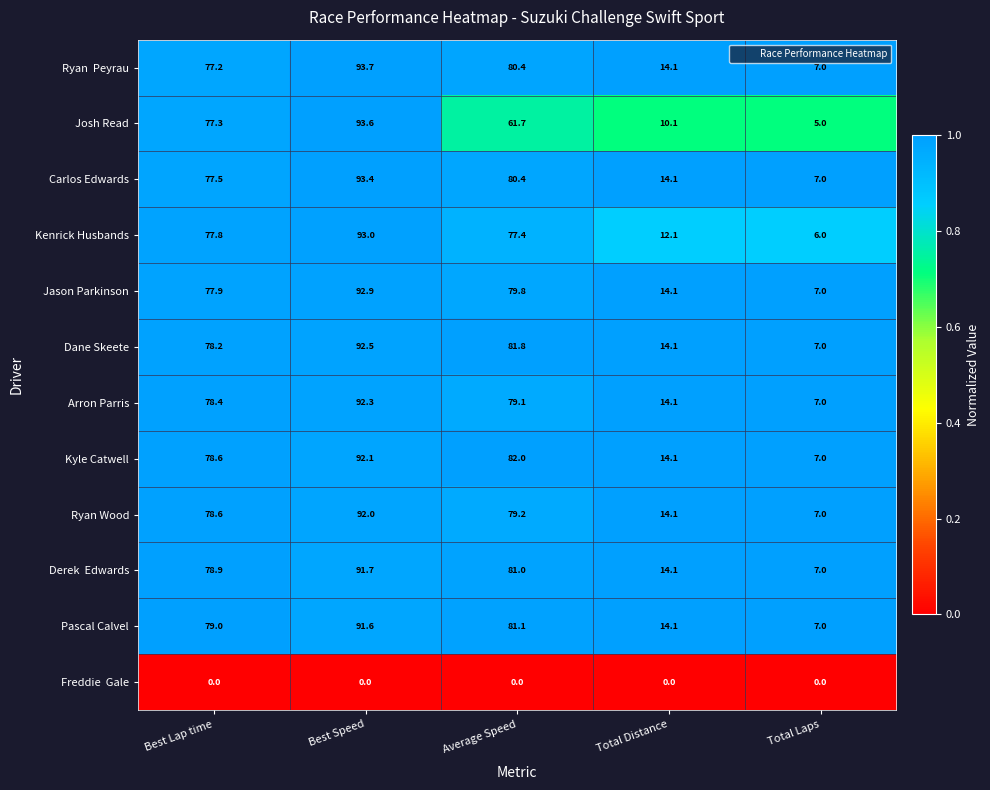

Which series has the largest range (max minus min)?

Josh Read